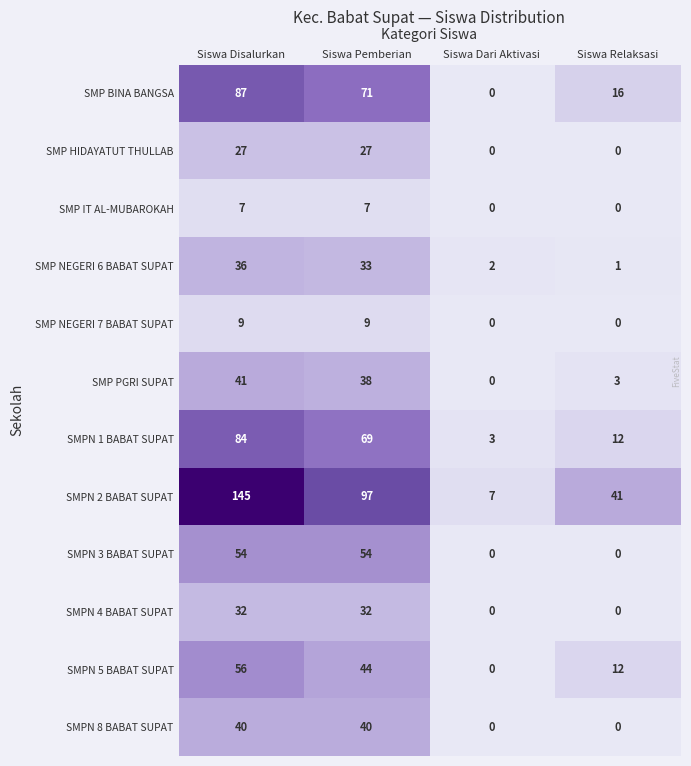

Which category has the highest value in the SMP PGRI SUPAT series?

Siswa Disalurkan